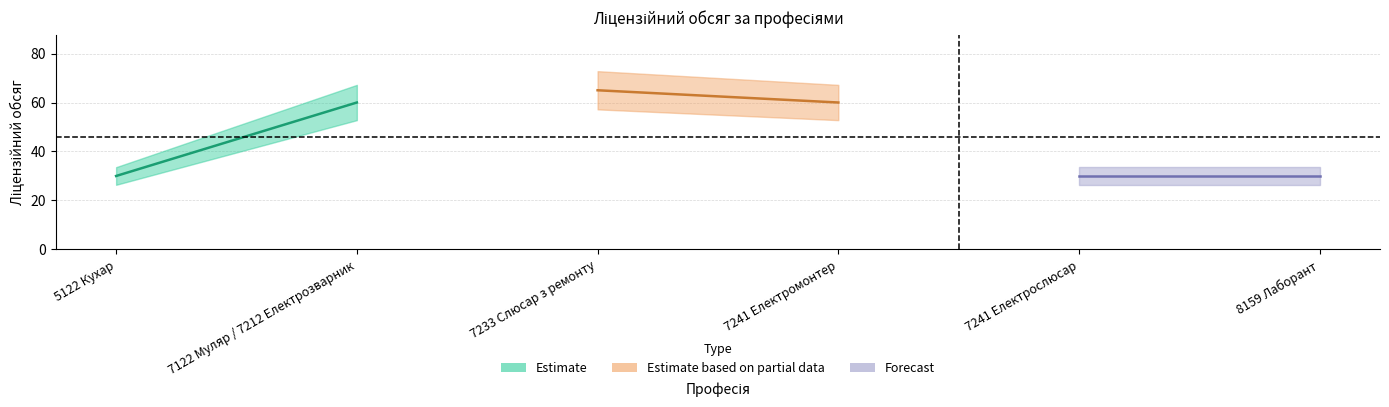

The chart shows a value of 65 at 7233 Слюсар з ремонту. True or false?

True